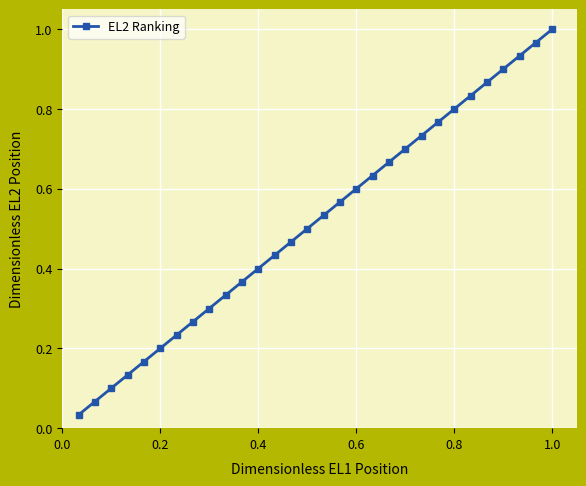

What is the sum of all values?

15.5